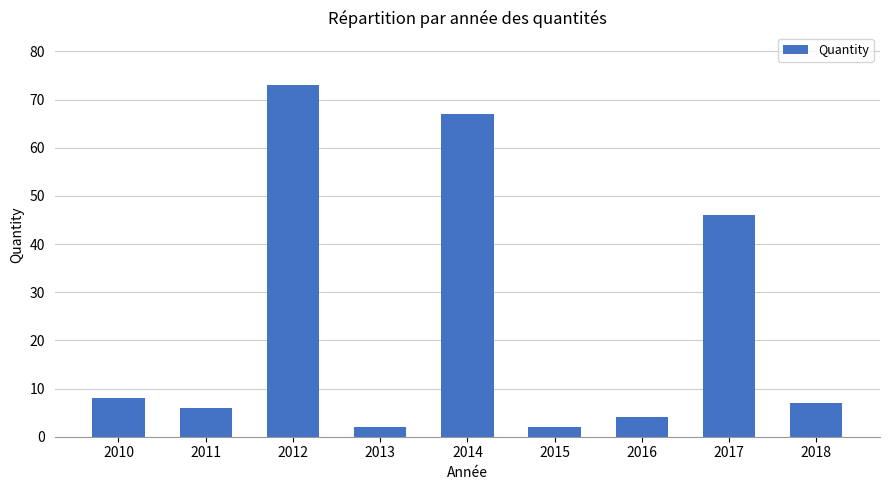

True or false: the data shows 2 at 2013.

True